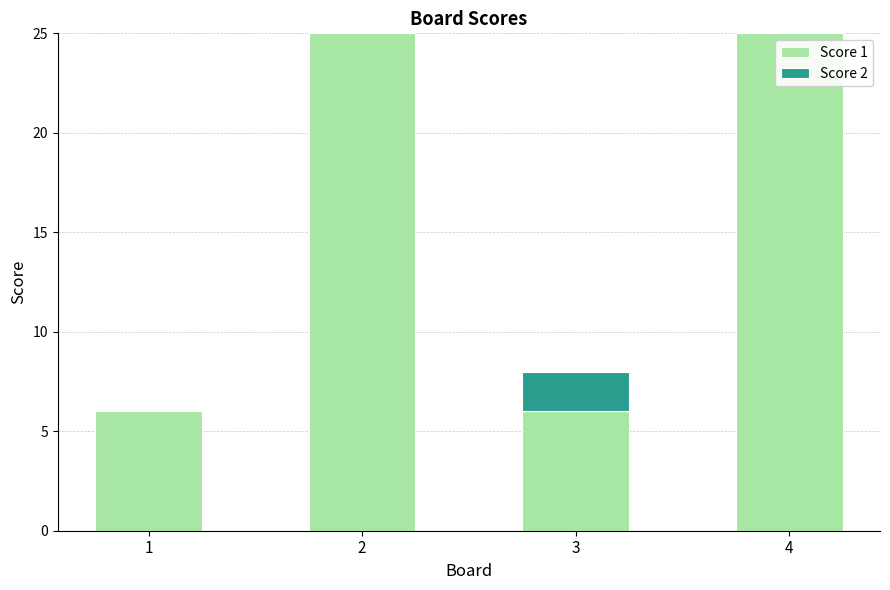

What is the total value across all series at 1?

6